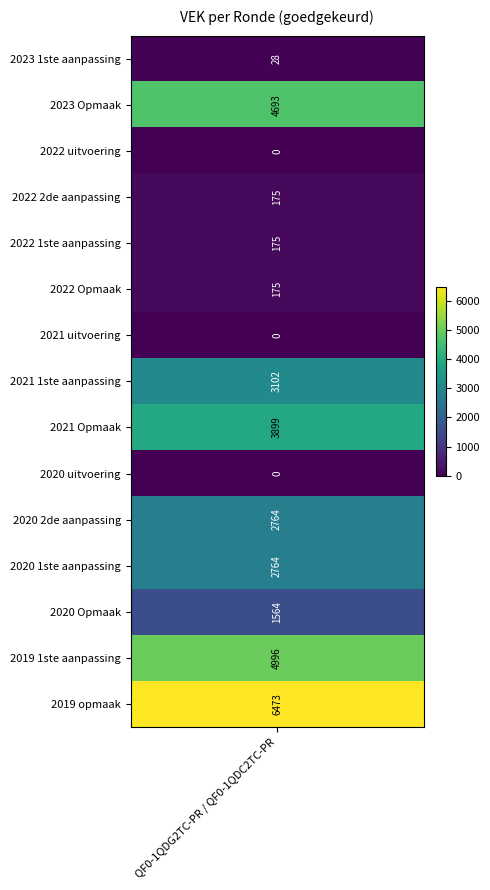

What is the maximum value shown in the chart?

6473